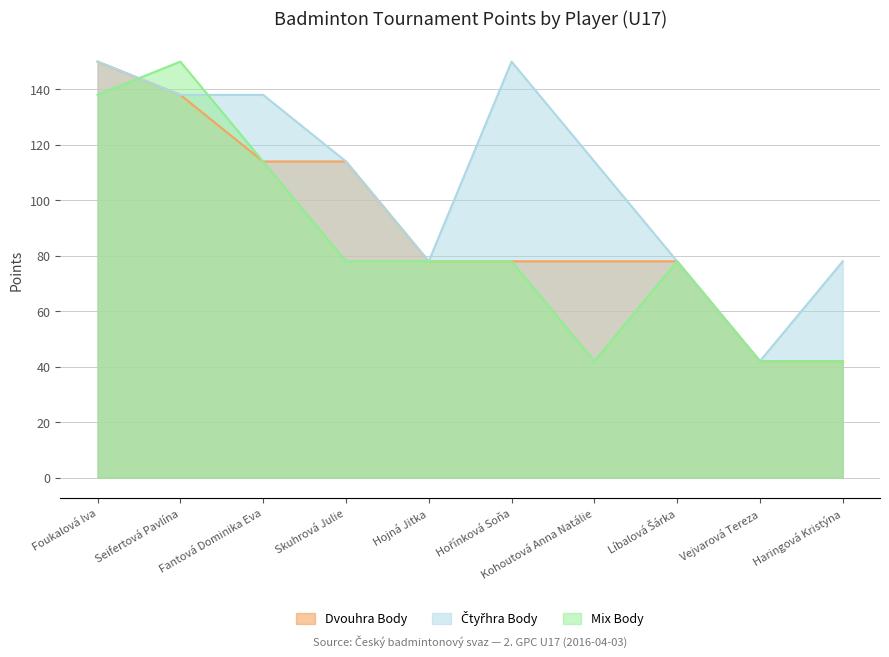

The Dvouhra Body series shows 114 at Skuhrová Julie. True or false?

True